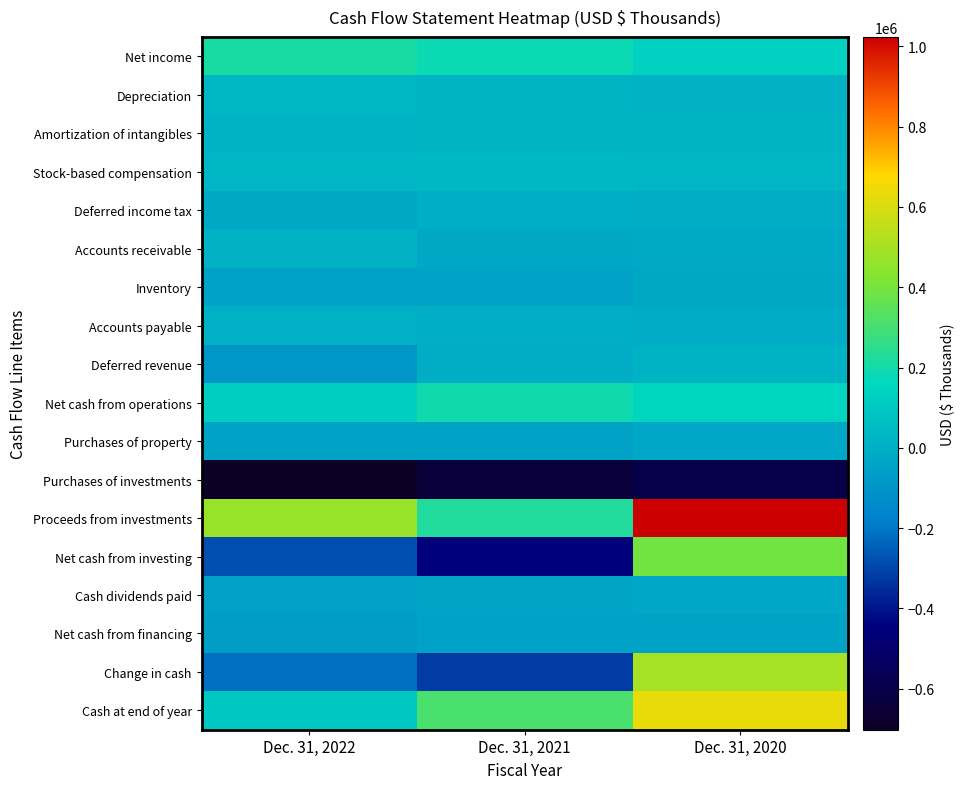

Reading right to left, transcribe all the data shown in this chart.

Net income: Dec. 31, 2020=133372	Dec. 31, 2021=184213	Dec. 31, 2022=210061
Depreciation: Dec. 31, 2020=15217	Dec. 31, 2021=19968	Dec. 31, 2022=24815
Amortization of intangibles: Dec. 31, 2020=21969	Dec. 31, 2021=21994	Dec. 31, 2022=17459
Stock-based compensation: Dec. 31, 2020=26631	Dec. 31, 2021=34871	Dec. 31, 2022=28380
Deferred income tax: Dec. 31, 2020=-4446	Dec. 31, 2021=1748	Dec. 31, 2022=-26946
Accounts receivable: Dec. 31, 2020=-21809	Dec. 31, 2021=-25378	Dec. 31, 2022=14975
Inventory: Dec. 31, 2020=-27638	Dec. 31, 2021=-42569	Dec. 31, 2022=-49060
Accounts payable: Dec. 31, 2020=-8305	Dec. 31, 2021=1902	Dec. 31, 2022=3338
Deferred revenue: Dec. 31, 2020=17439	Dec. 31, 2021=-5220	Dec. 31, 2022=-93203
Net cash from operations: Dec. 31, 2020=148792	Dec. 31, 2021=191105	Dec. 31, 2022=126815
Purchases of property: Dec. 31, 2020=-27991	Dec. 31, 2021=-43161	Dec. 31, 2022=-42497
Purchases of investments: Dec. 31, 2020=-604153	Dec. 31, 2021=-642180	Dec. 31, 2022=-701993
Proceeds from investments: Dec. 31, 2020=1023460	Dec. 31, 2021=227984	Dec. 31, 2022=468456
Net cash from investing: Dec. 31, 2020=391256	Dec. 31, 2021=-457751	Dec. 31, 2022=-280743
Cash dividends paid: Dec. 31, 2020=-28445	Dec. 31, 2021=-37931	Dec. 31, 2022=-56996
Net cash from financing: Dec. 31, 2020=-41663	Dec. 31, 2021=-51373	Dec. 31, 2022=-64635
Change in cash: Dec. 31, 2020=498385	Dec. 31, 2021=-318019	Dec. 31, 2022=-218563
Cash at end of year: Dec. 31, 2020=630012	Dec. 31, 2021=311993	Dec. 31, 2022=93430